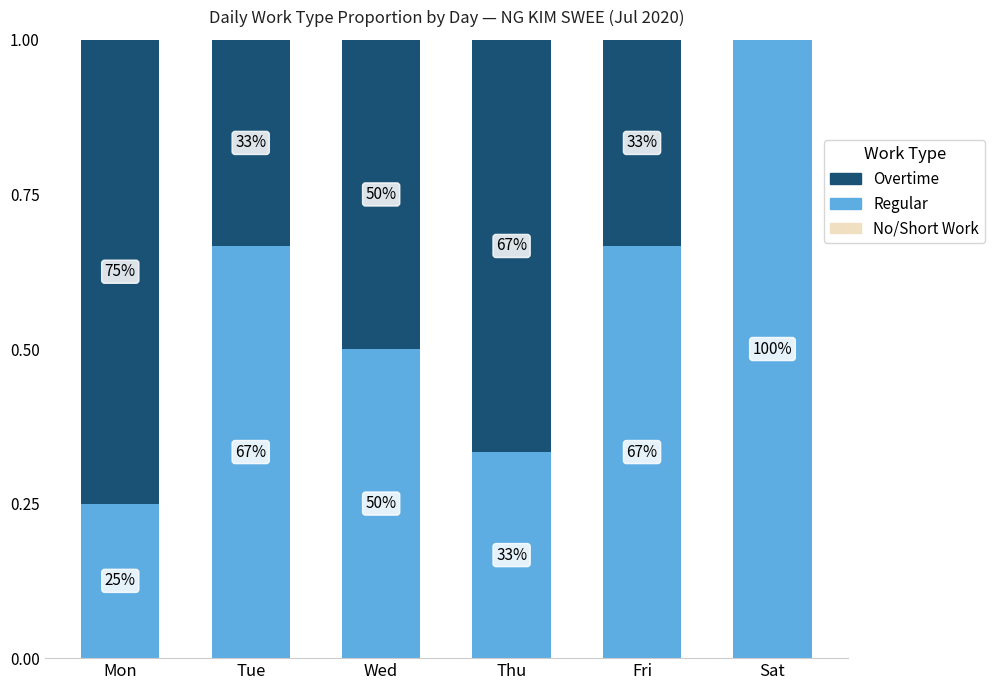

Between Thu and Sat, which series saw the biggest shift?

Regular